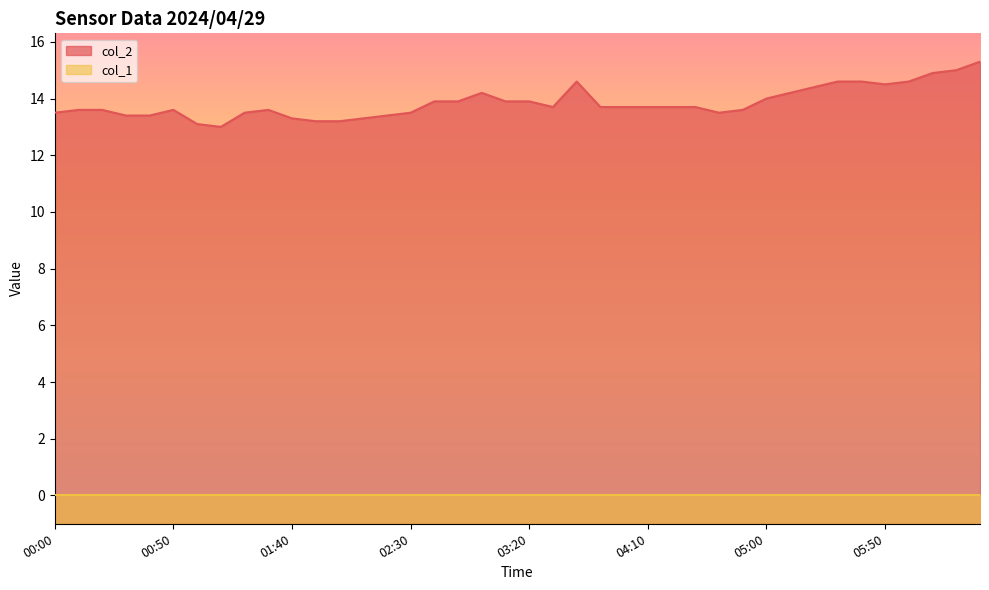

What is the smallest value displayed?

0.0